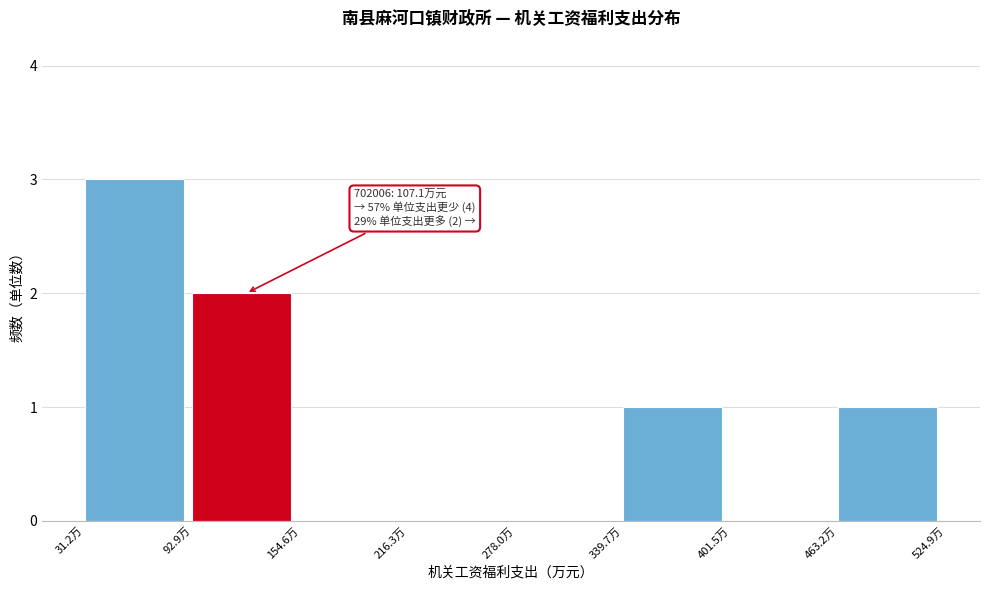

Over which range of the x-axis is the bar tallest?

30 to 90